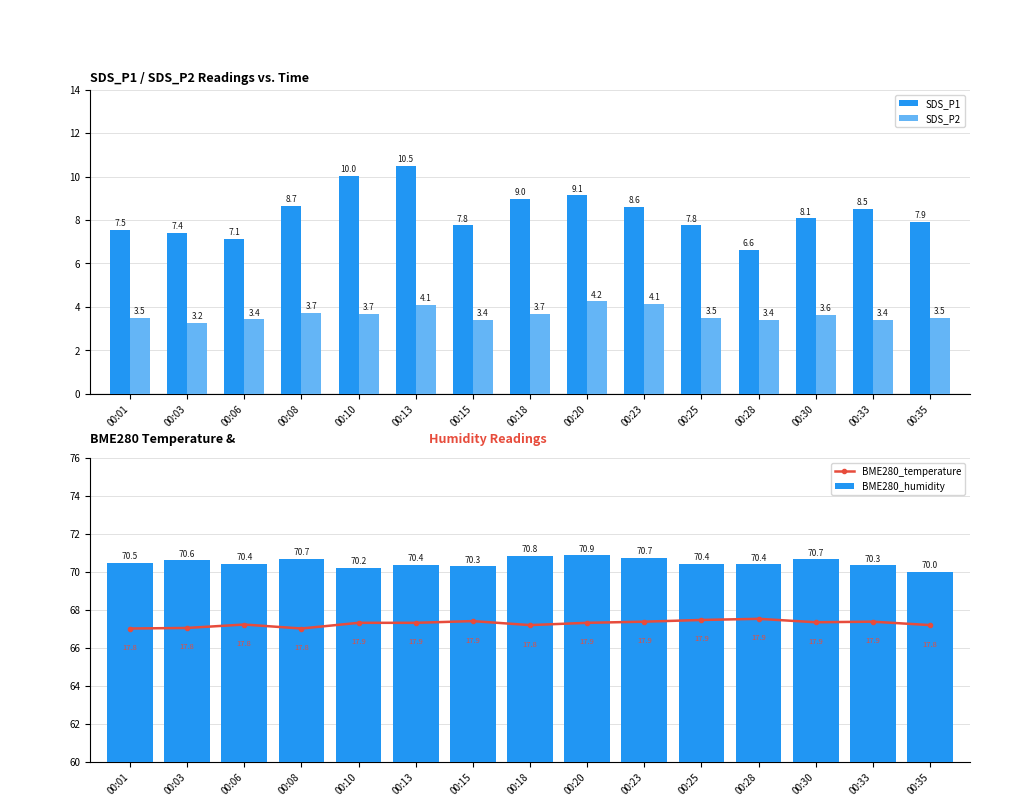

The SDS_P1 series shows 7.9 at 00:35. True or false?

True